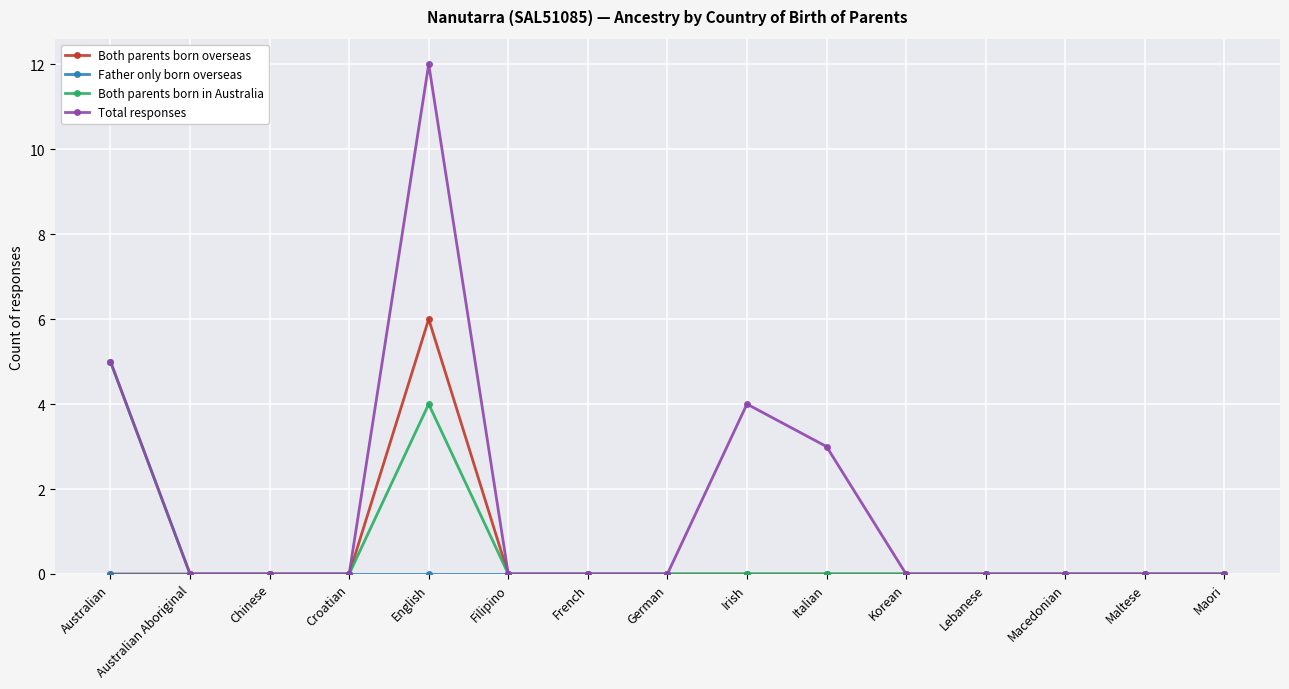

Does the chart display data point markers on the line(s)?

Yes